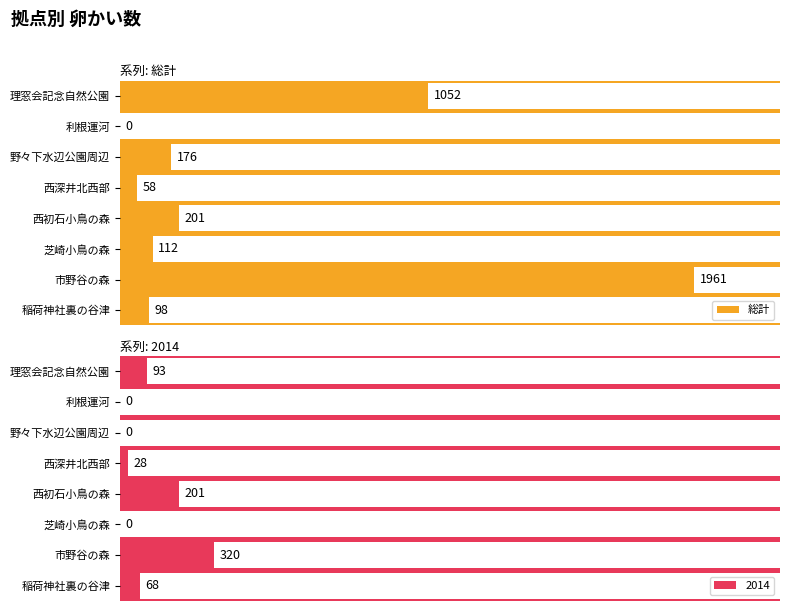

Which has a higher value, 野々下水辺公園周辺 or 利根運河?

野々下水辺公園周辺